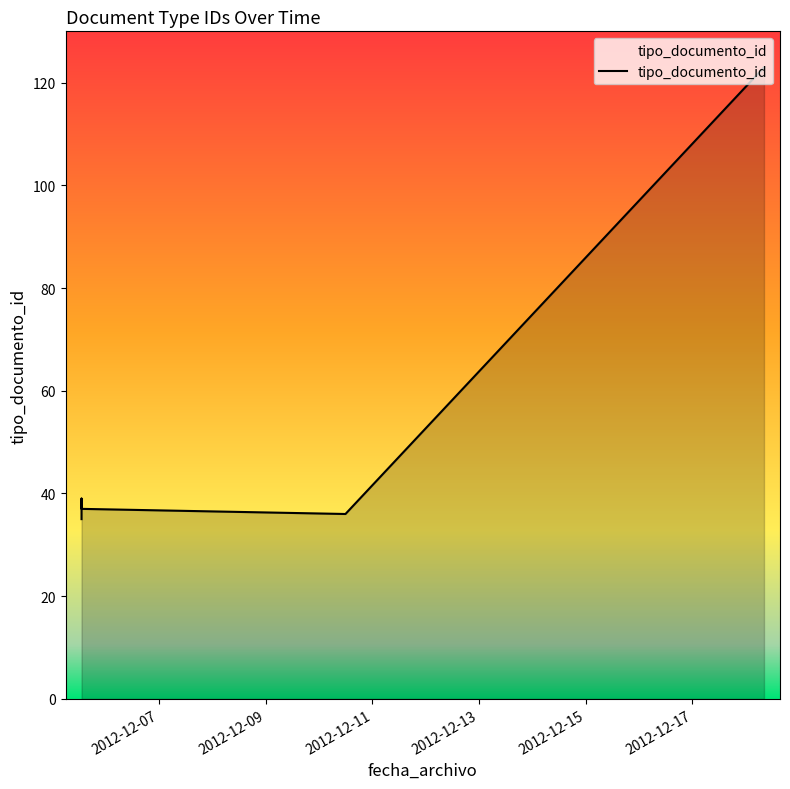

Between 2012-12-05 13:03:18 and 2012-12-05 13:03:18, which is larger?

2012-12-05 13:03:18